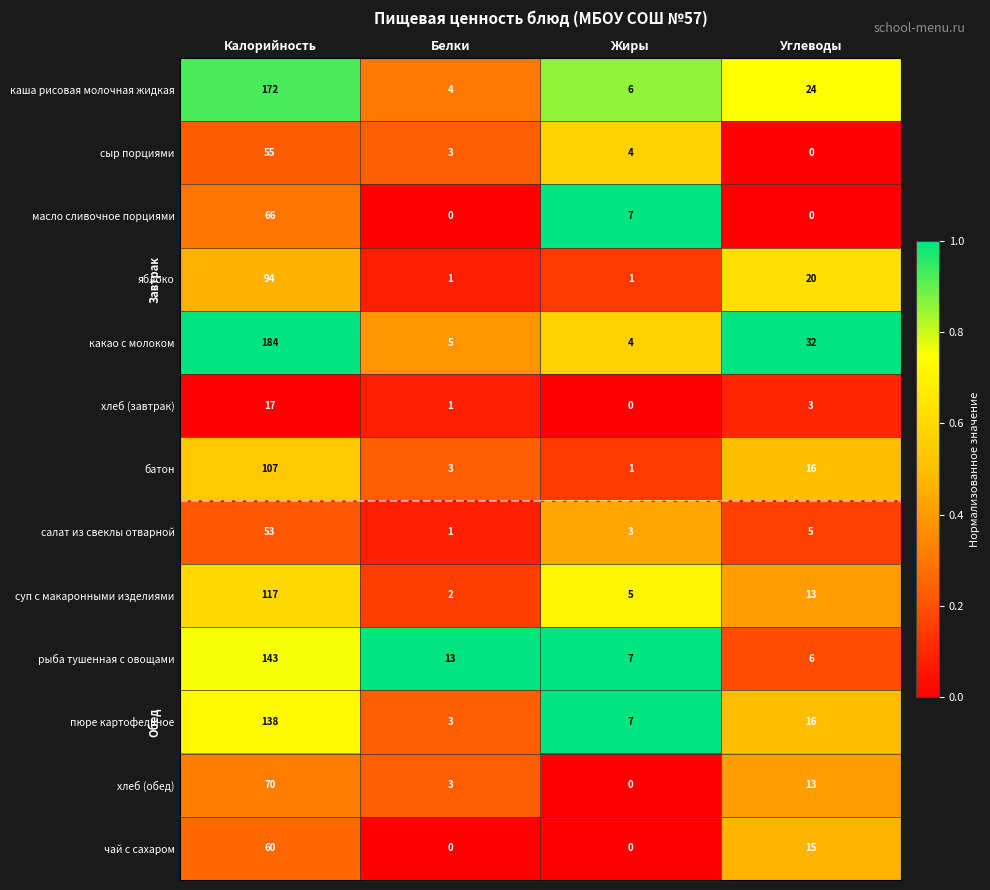

At which label does батон first exceed 16?

Калорийность